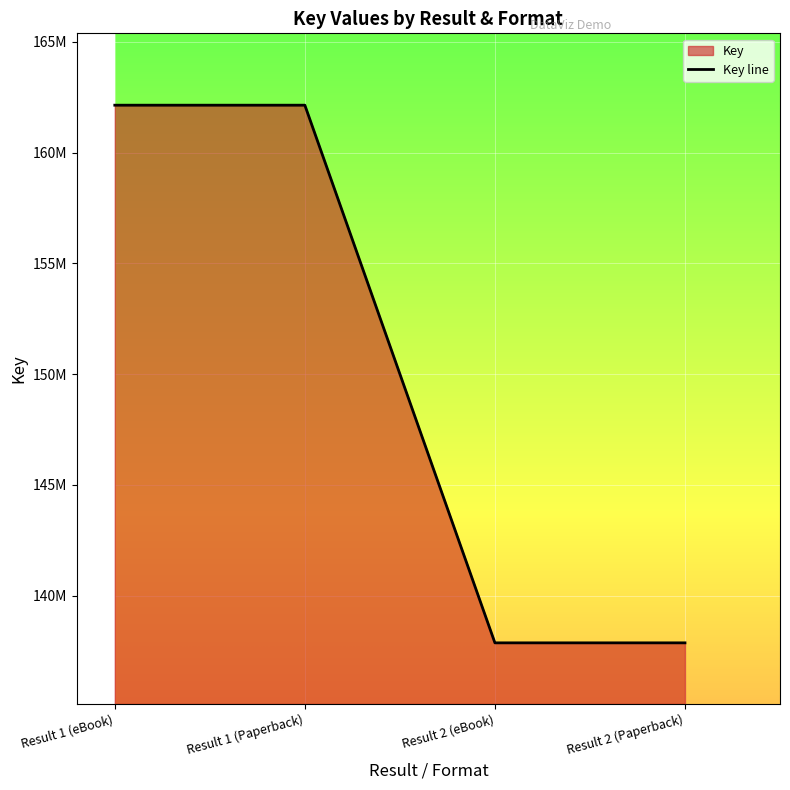

At which category does the chart reach its peak across all series?

Result 1 (eBook)